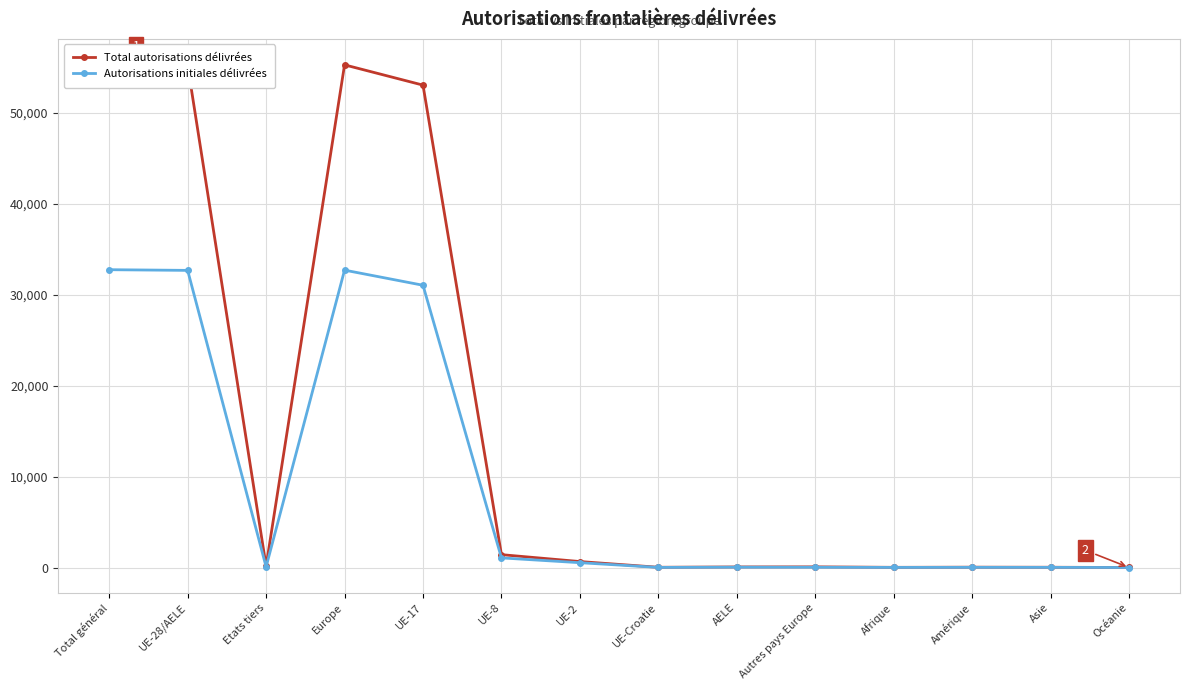

Reading right to left, list all the values displayed in this chart.

Total autorisations délivrées: Océanie=3	Asie=28	Amérique=36	Afrique=20	Autres pays Europe=71	AELE=62	UE-Croatie=26	UE-2=655	UE-8=1414	UE-17=53018	Europe=55246	Etats tiers=158	UE-28/AELE=55175	Total général=55333
Autorisations initiales délivrées: Océanie=2	Asie=16	Amérique=19	Afrique=11	Autres pays Europe=27	AELE=36	UE-Croatie=11	UE-2=530	UE-8=1058	UE-17=31022	Europe=32684	Etats tiers=75	UE-28/AELE=32657	Total général=32732